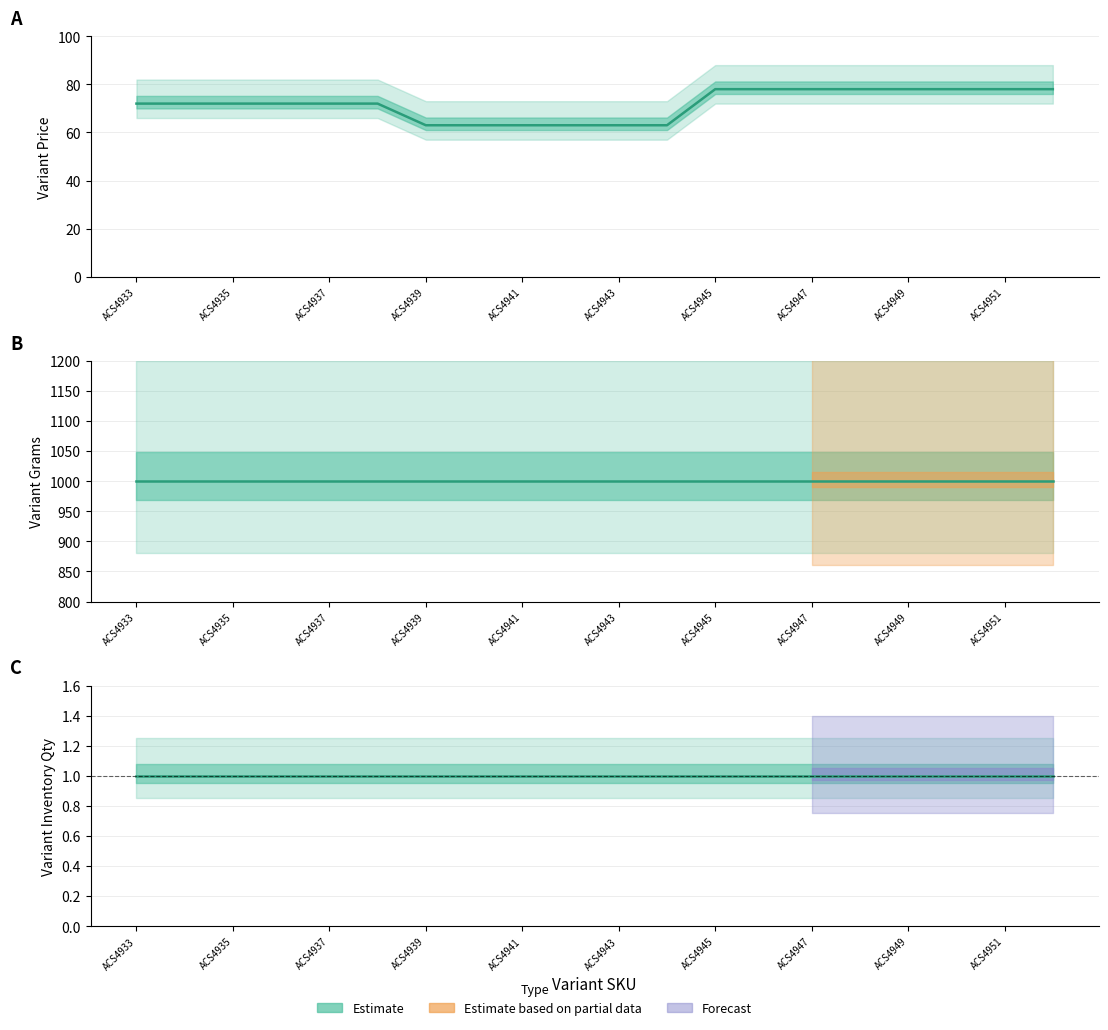

What is the difference between the maximum and second lowest values in the Variant Price series?

15